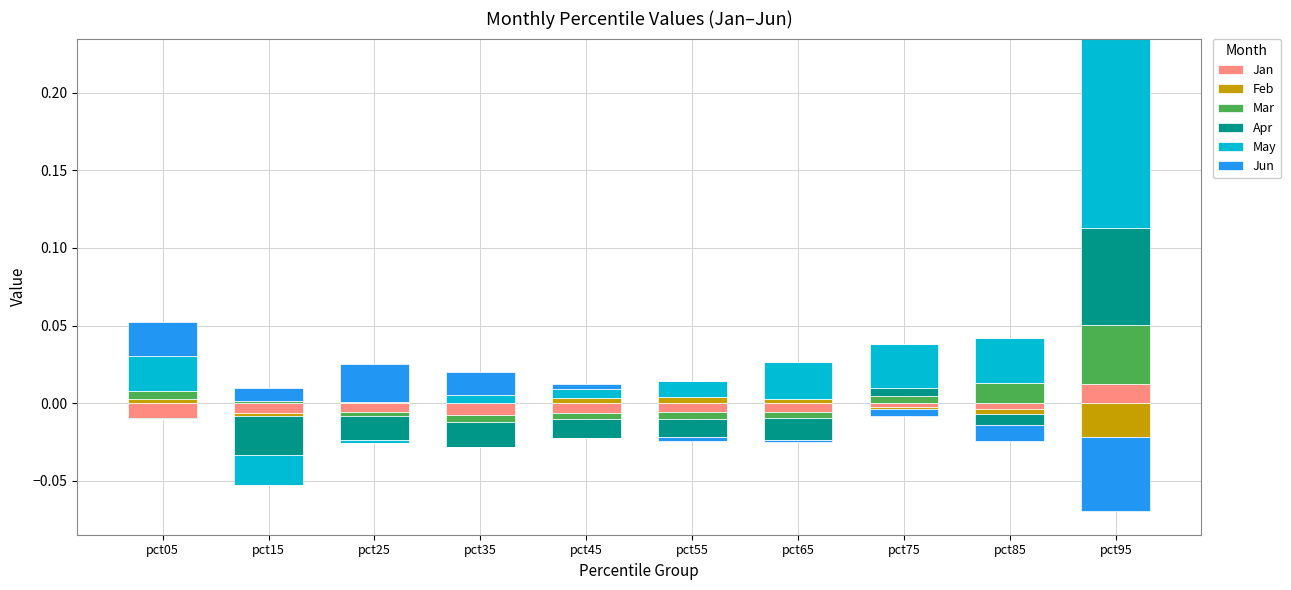

List the series in order of their peak value, highest first.

May, Apr, Mar, Jun, Jan, Feb